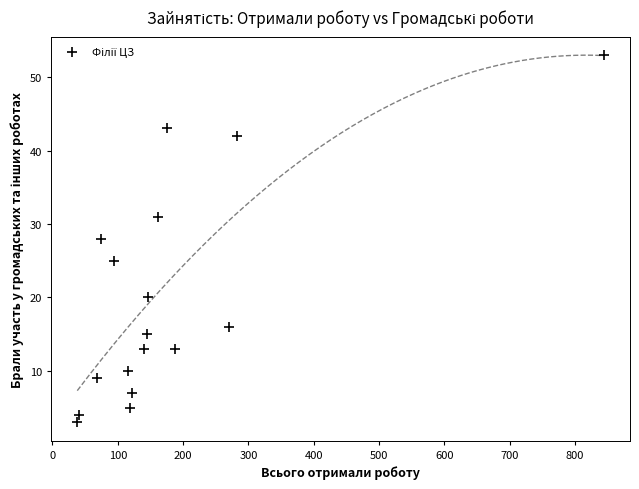

What is the range of X values (max minus min)?

806